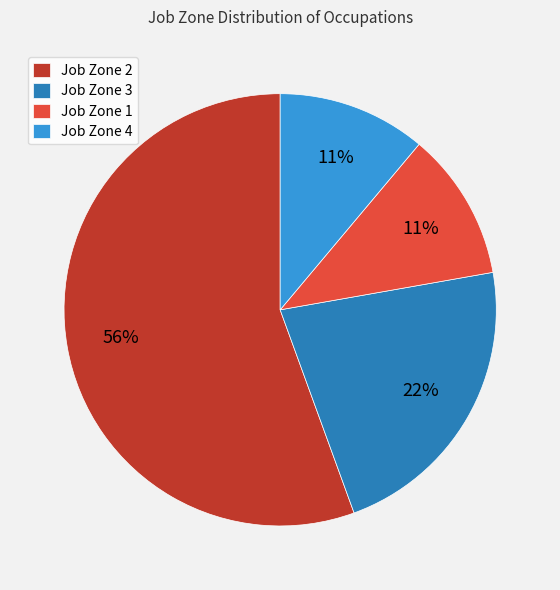

Is it true that Job Zone 3 is 22% of the pie?

True